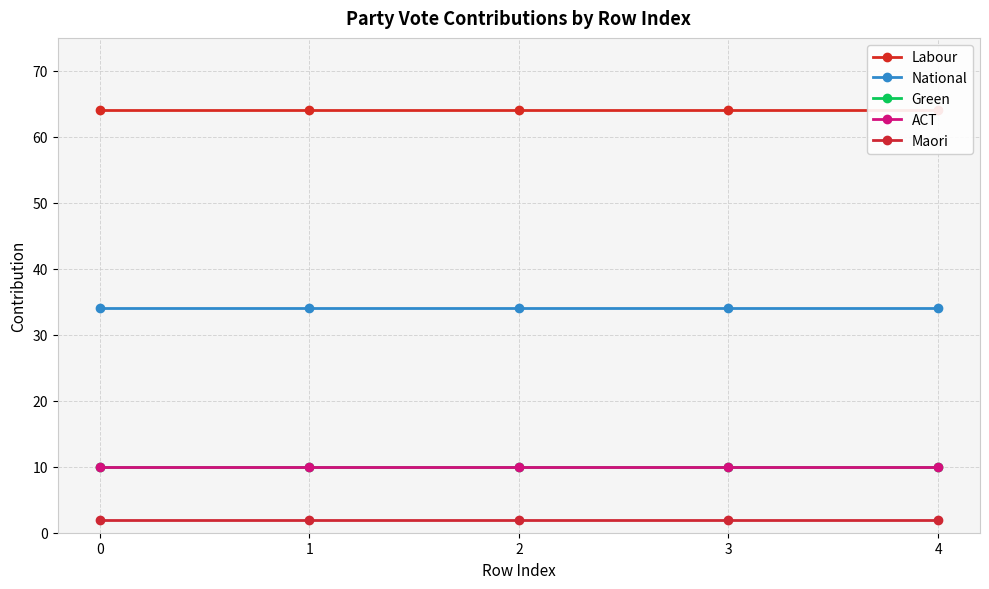

What is the approximate value of Labour at 1?

64